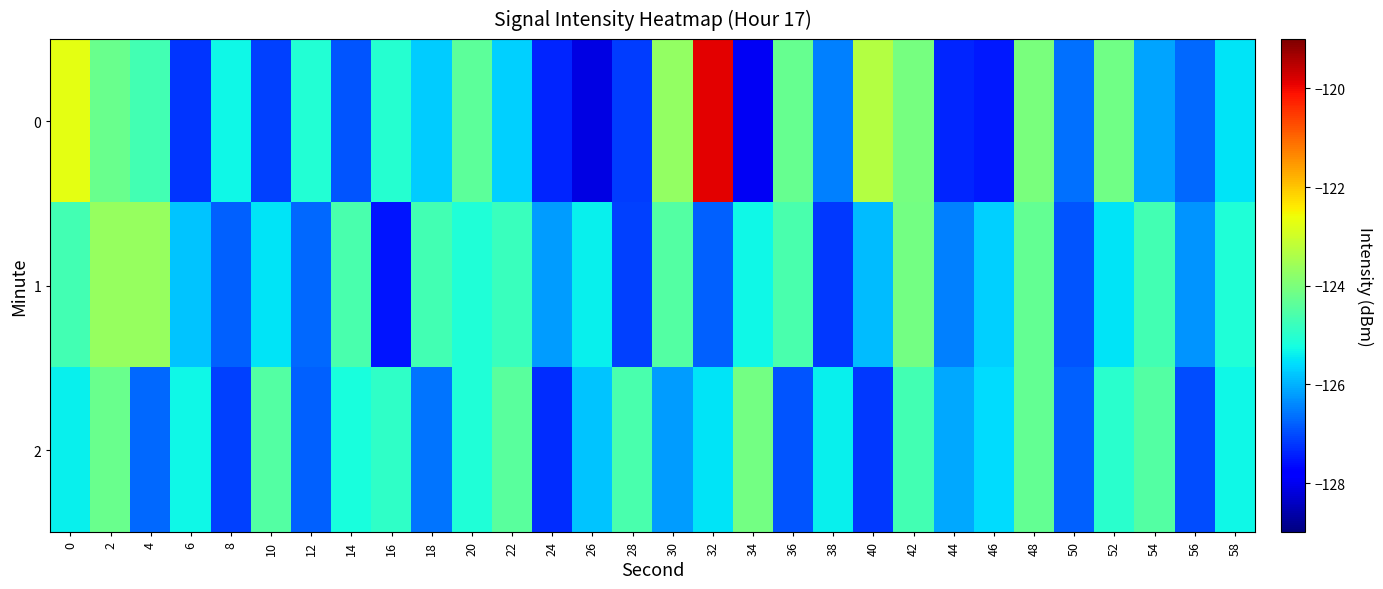

Reading left to right, extract all data points from this chart.

0: 0=-122.7	2=-124.2	4=-124.7	6=-127.2	8=-125.3	10=-127.1	12=-125.1	14=-126.9	16=-125.0	18=-125.7	20=-124.4	22=-125.7	24=-127.4	26=-128.1	28=-127.1	30=-123.7	32=-119.9	34=-128.0	36=-124.3	38=-126.5	40=-123.3	42=-124.0	44=-127.4	46=-127.5	48=-124.0	50=-126.6	52=-124.1	54=-126.1	56=-126.7	58=-125.5
1: 0=-124.7	2=-123.7	4=-123.7	6=-125.8	8=-126.8	10=-125.5	12=-126.7	14=-124.6	16=-127.5	18=-124.7	20=-125.1	22=-124.8	24=-126.2	26=-125.4	28=-127.1	30=-124.5	32=-126.8	34=-125.3	36=-124.6	38=-127.2	40=-125.9	42=-124.1	44=-126.5	46=-125.7	48=-124.3	50=-126.9	52=-125.5	54=-124.7	56=-126.3	58=-125.1
2: 0=-125.4	2=-124.2	4=-126.7	6=-125.3	8=-127.1	10=-124.5	12=-126.8	14=-125.2	16=-124.9	18=-126.6	20=-125.1	22=-124.4	24=-127.3	26=-125.8	28=-124.6	30=-126.2	32=-125.5	34=-124.1	36=-126.9	38=-125.4	40=-127.2	42=-124.7	44=-126.1	46=-125.6	48=-124.3	50=-126.8	52=-125.0	54=-124.5	56=-127.0	58=-125.3